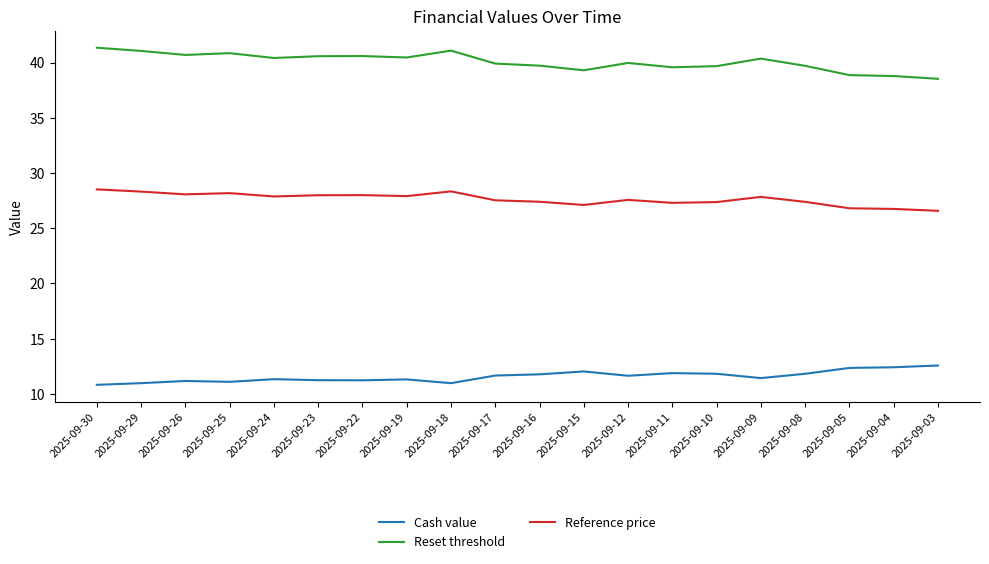

Does the chart display data point markers on the line(s)?

No